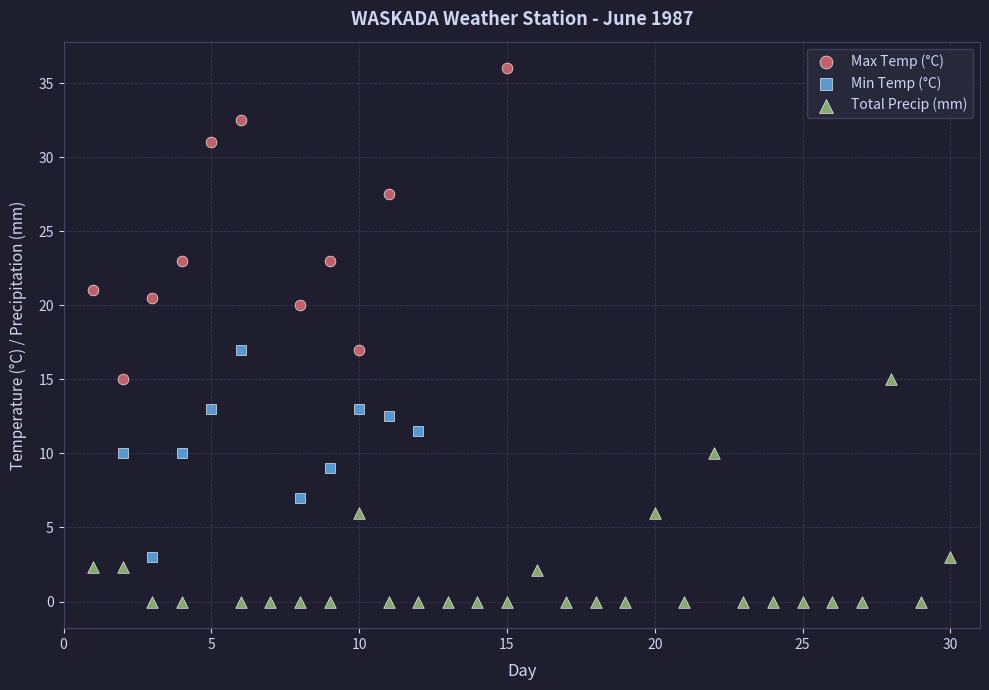

Which series contains the lowest Y value?

Total Precip (mm)